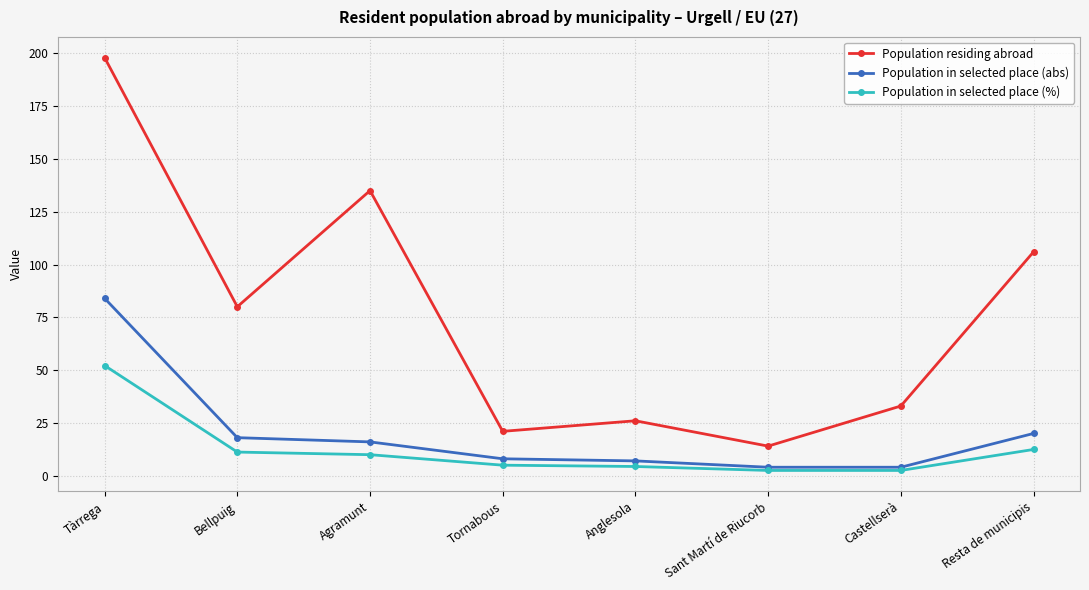

At which label does Population residing abroad reach its peak?

Tàrrega